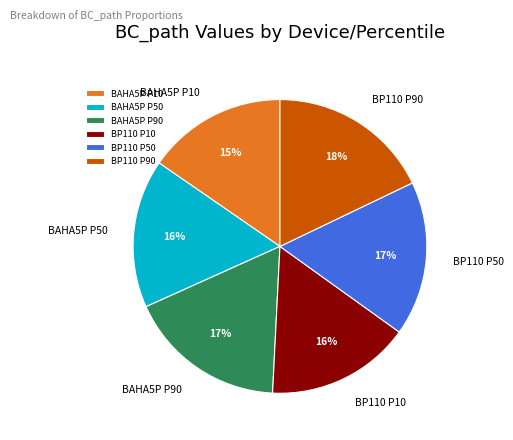

To the nearest percent, what percentage of the pie is BP110 P90?

18%